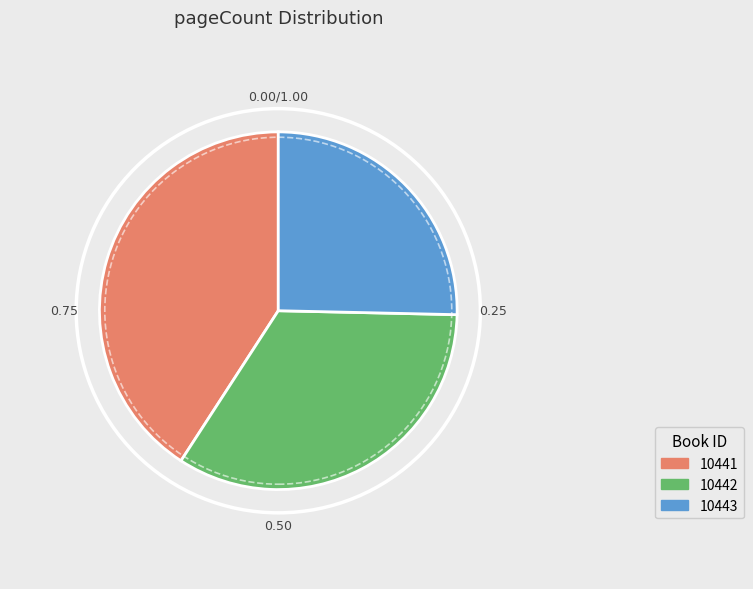

Rank the categories by value from lowest to highest.

10443, 10442, 10441